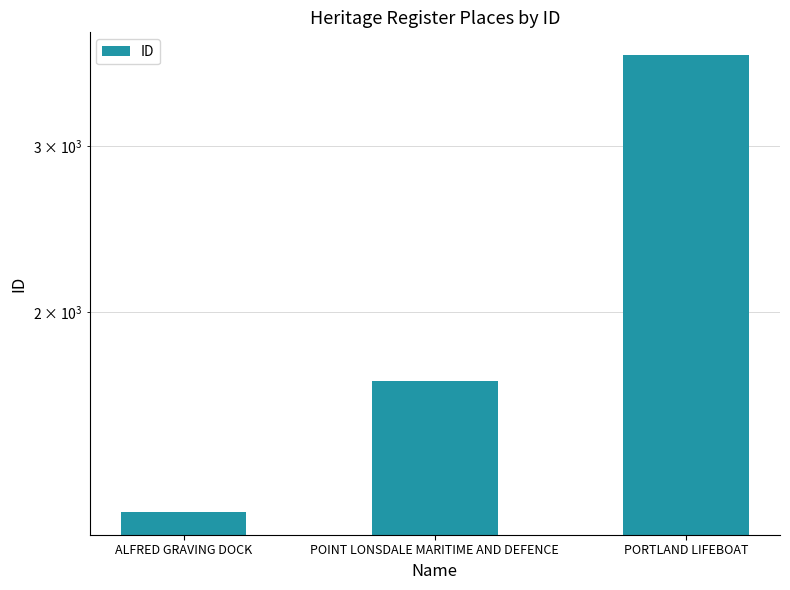

What position from the left is POINT LONSDALE MARITIME AND DEFENCE?

2